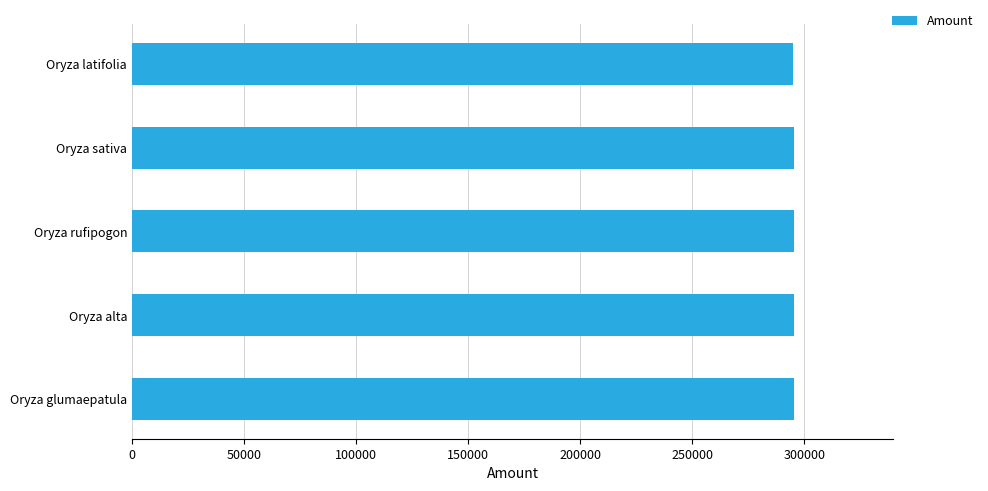

What is the difference between the maximum and minimum values?

342